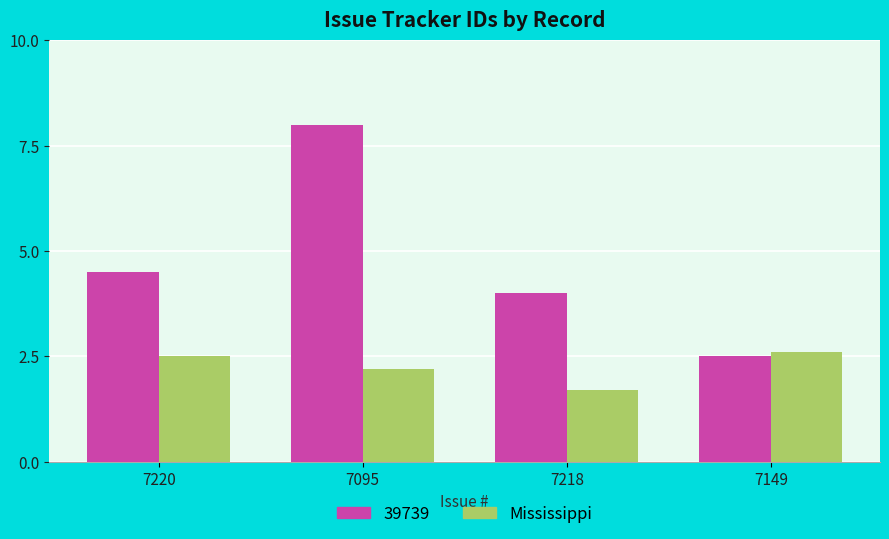

At which label is 39739 closest to 5?

7220